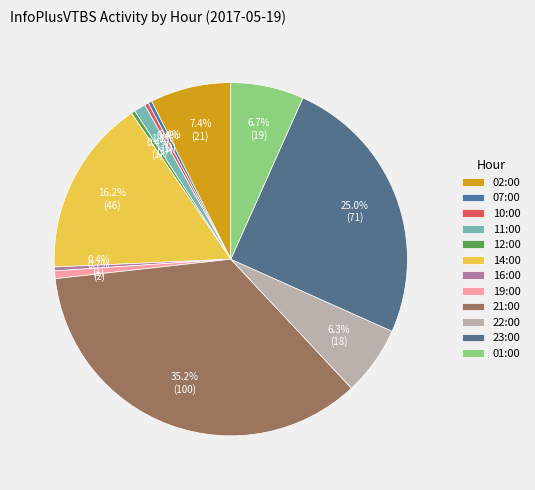

How many segments does this pie chart have?

12